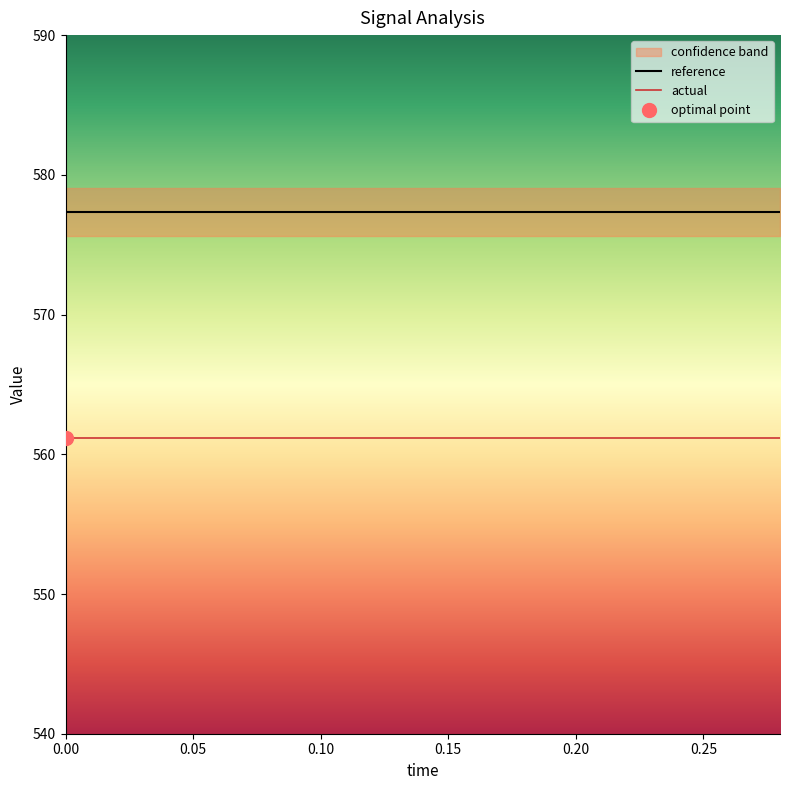

What is the highest value of the reference series?

577.4